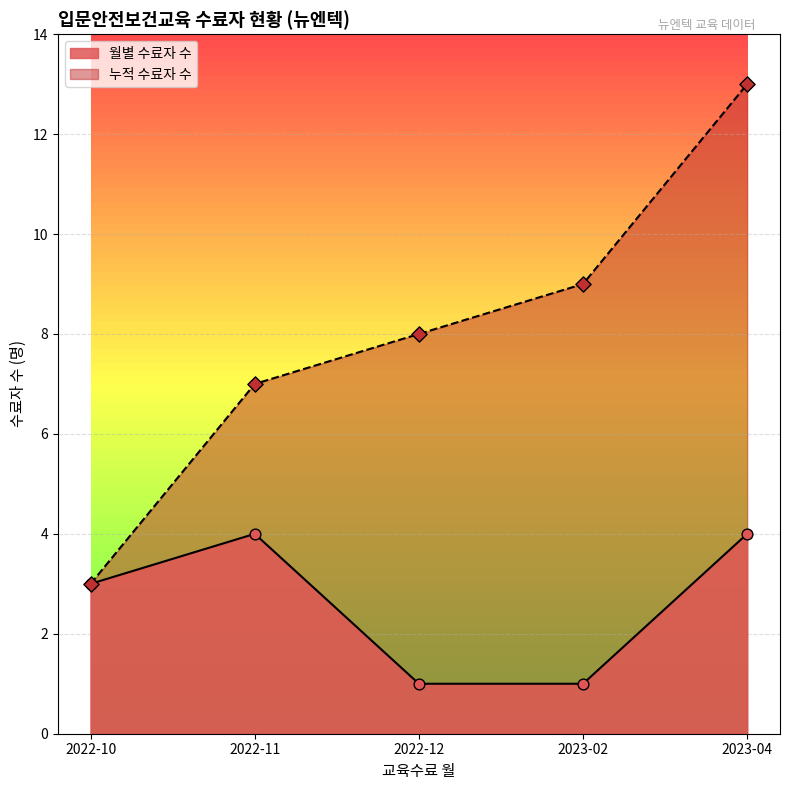

What is the change in value from 2022-10-04 to 2022-12-01?

+5